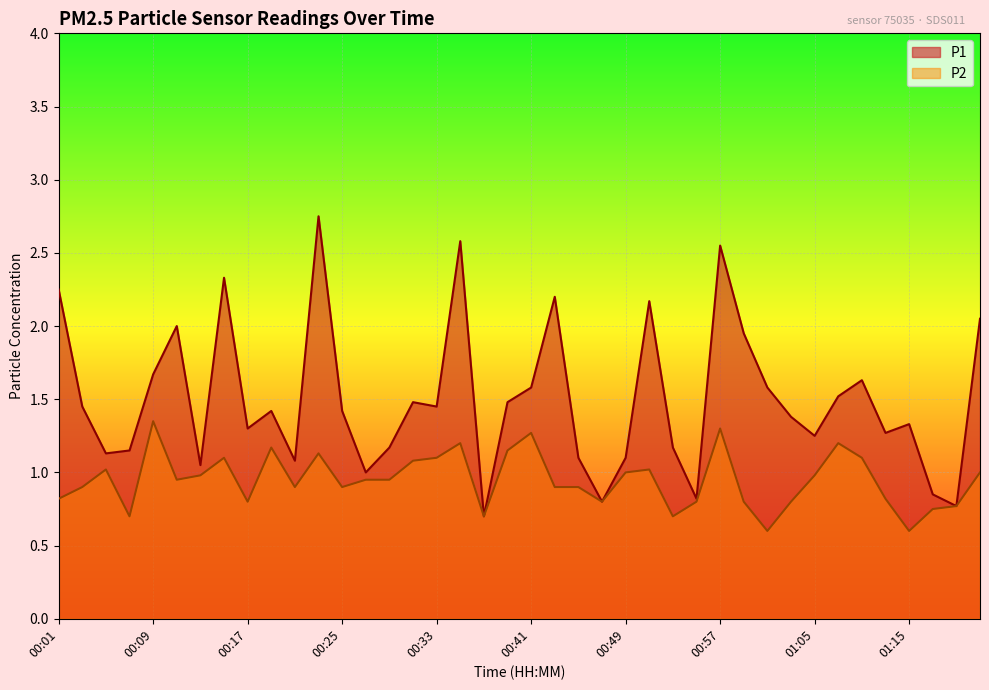

True or false: P2 and P1 intersect in this chart.

False